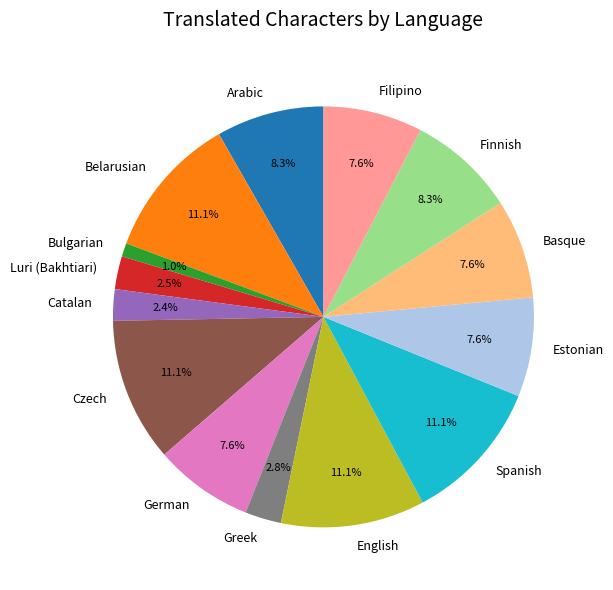

To the nearest percent, what is the difference between the Basque and Luri (Bakhtiari) slice percentages?

5%